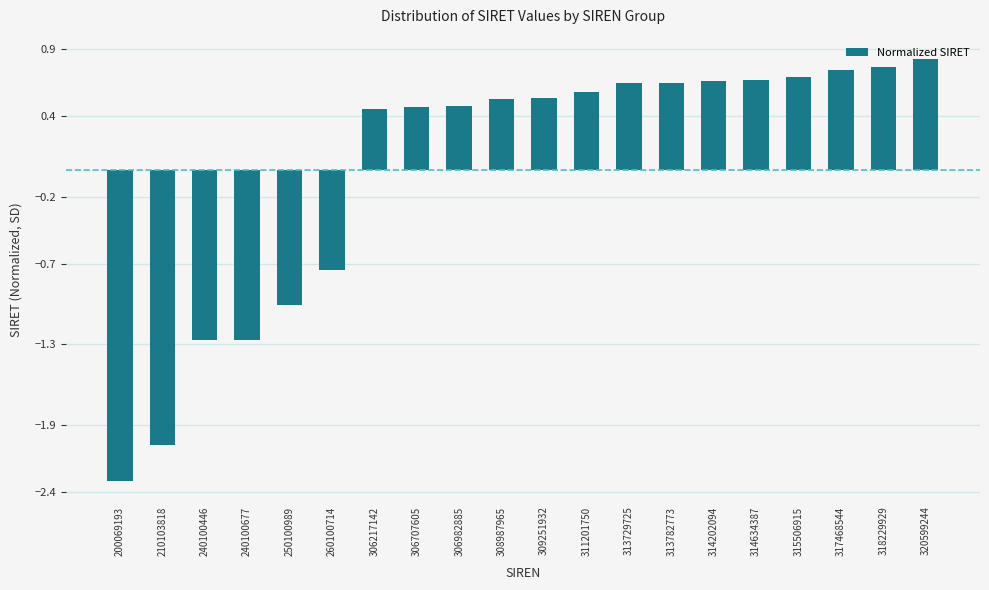

Which category has the lowest value across all series?

200069193